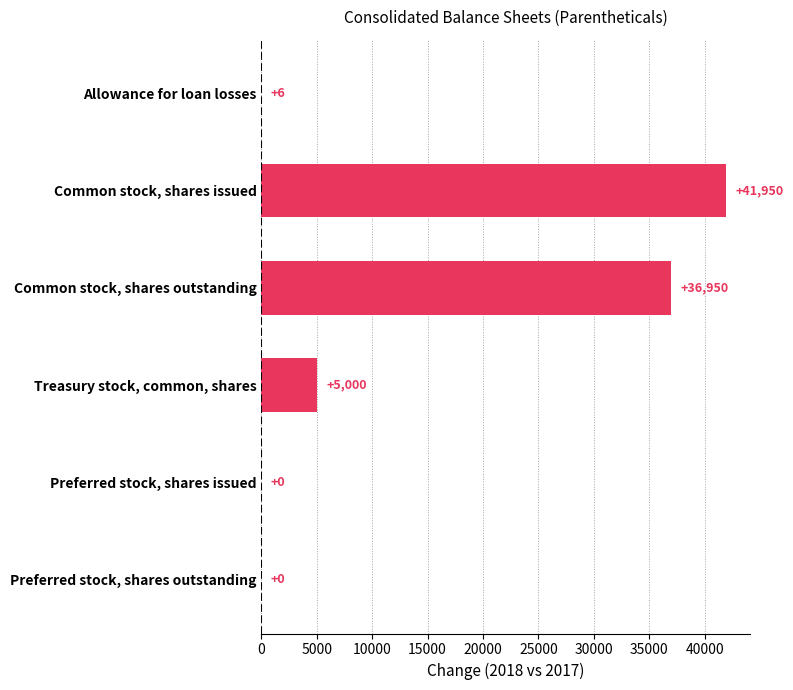

Which label corresponds to the largest value in the chart?

Common stock, shares issued